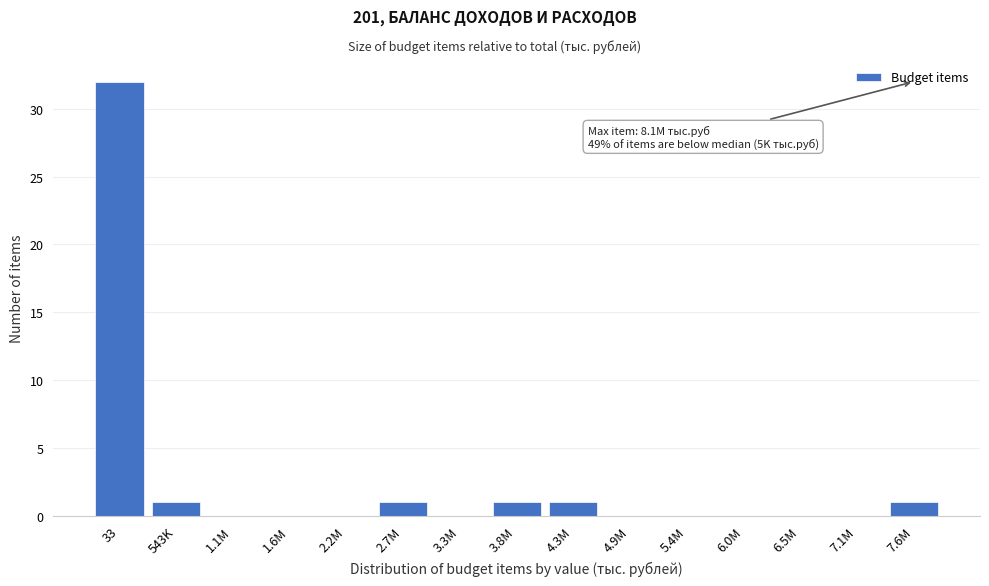

Reading left to right, list all the values displayed in this chart.

33=32	543K=1	1.1M=0	1.6M=0	2.2M=0	2.7M=1	3.3M=0	3.8M=1	4.3M=1	4.9M=0	5.4M=0	6.0M=0	6.5M=0	7.1M=0	7.6M=1